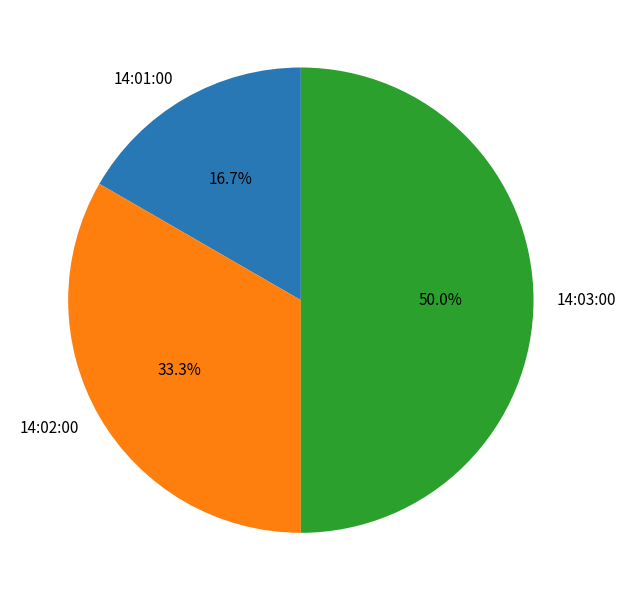

What is the ratio of the value at 14:02:00 to the value at 14:01:00?

2.0